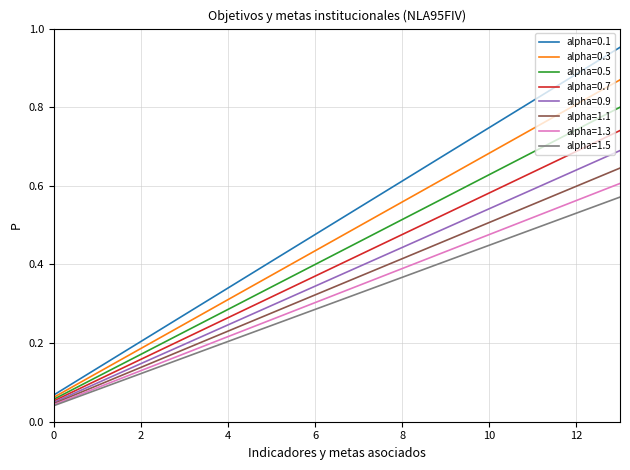

Rank the series by their maximum value, from highest to lowest.

alpha=0.1, alpha=0.3, alpha=0.5, alpha=0.7, alpha=0.9, alpha=1.1, alpha=1.3, alpha=1.5